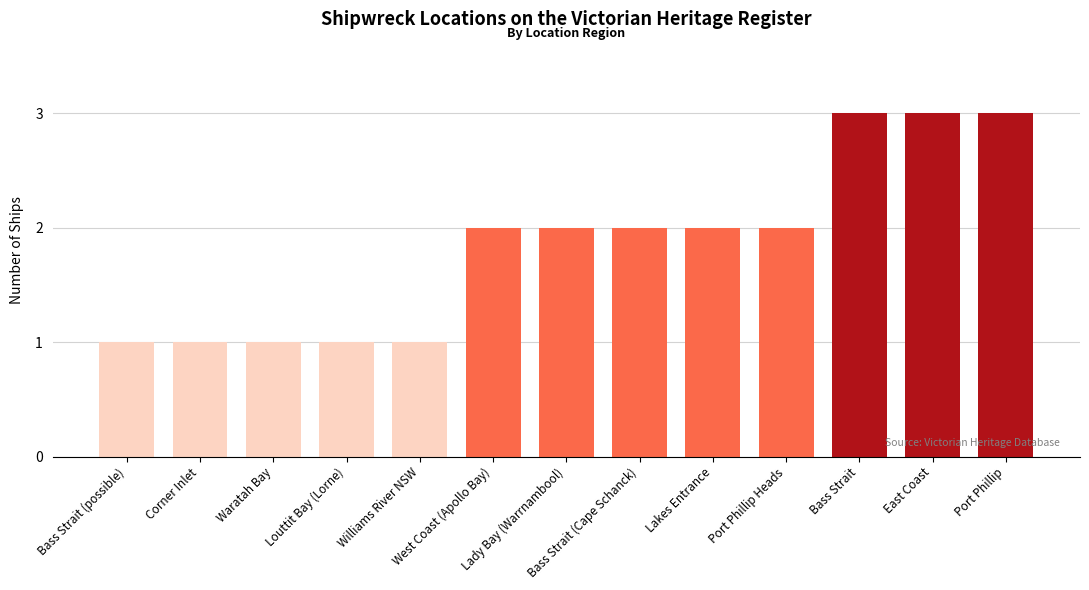

What is the label of the 11th bar from the right?

Waratah Bay